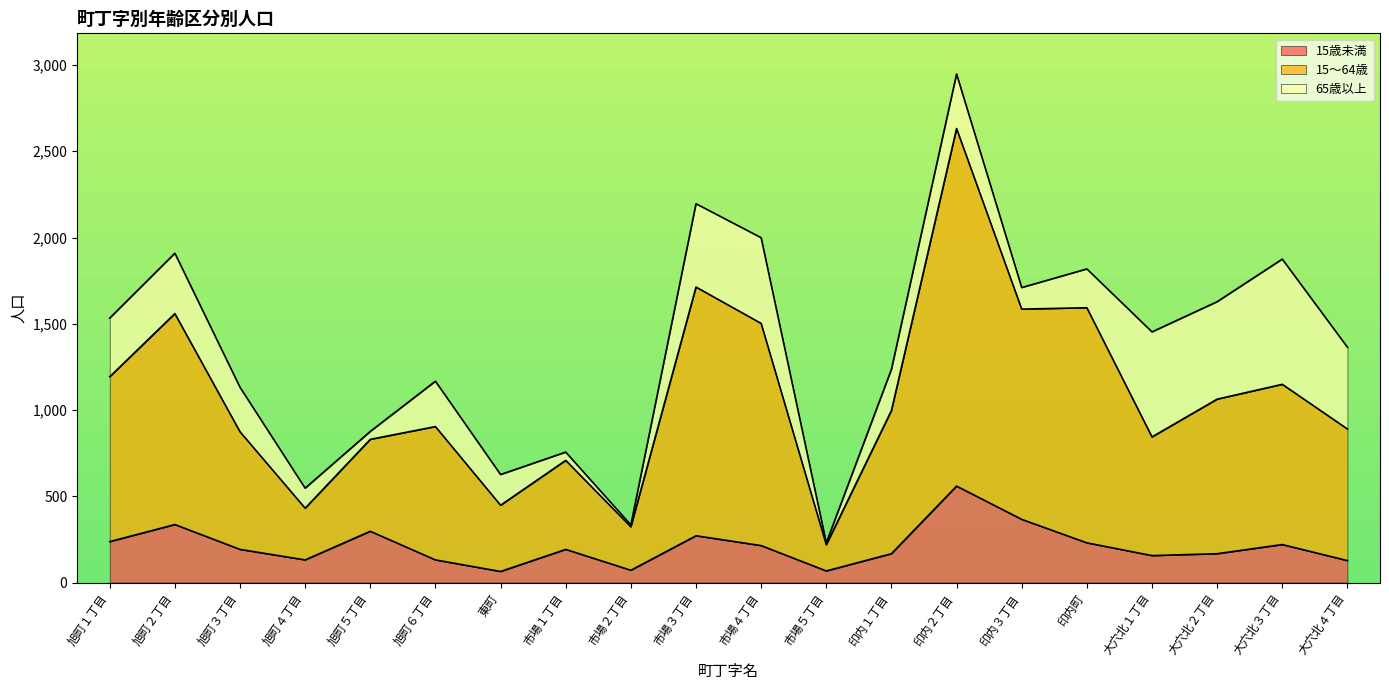

At which category does 15～64歳 reach its first local peak?

旭町２丁目